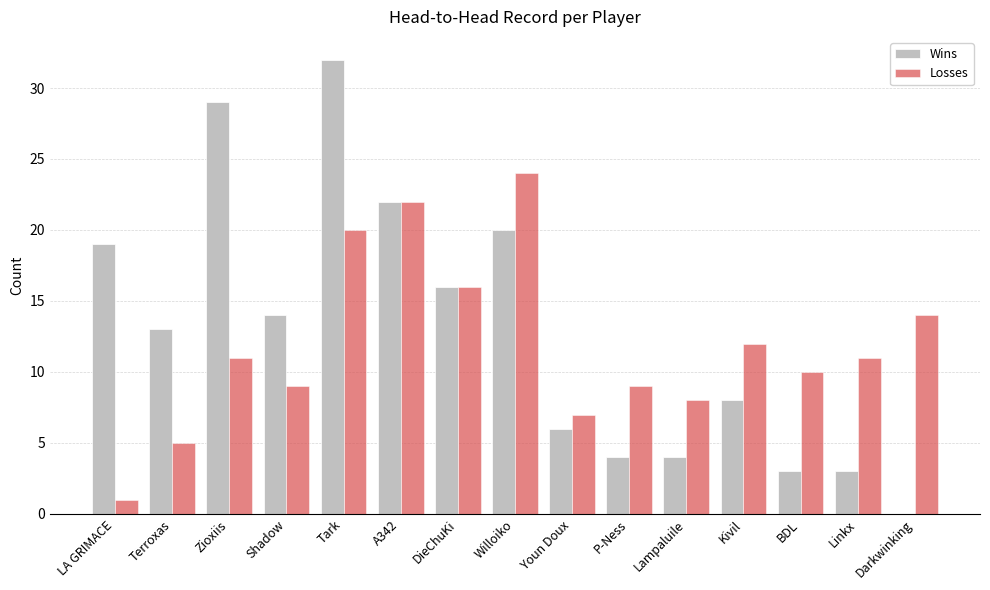

Read the Wins value at BDL.

3